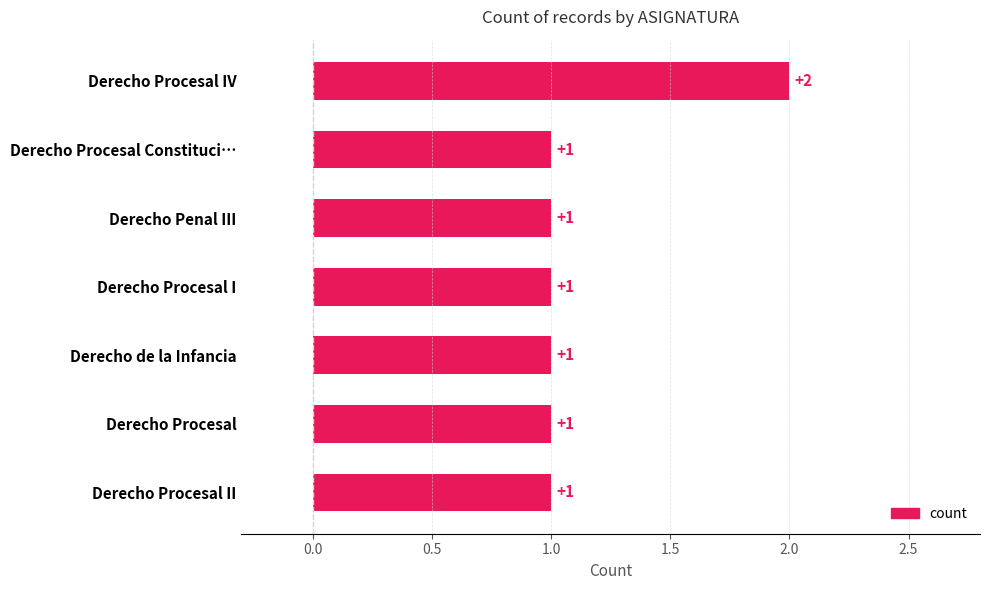

What is the difference between the maximum and minimum values?

1